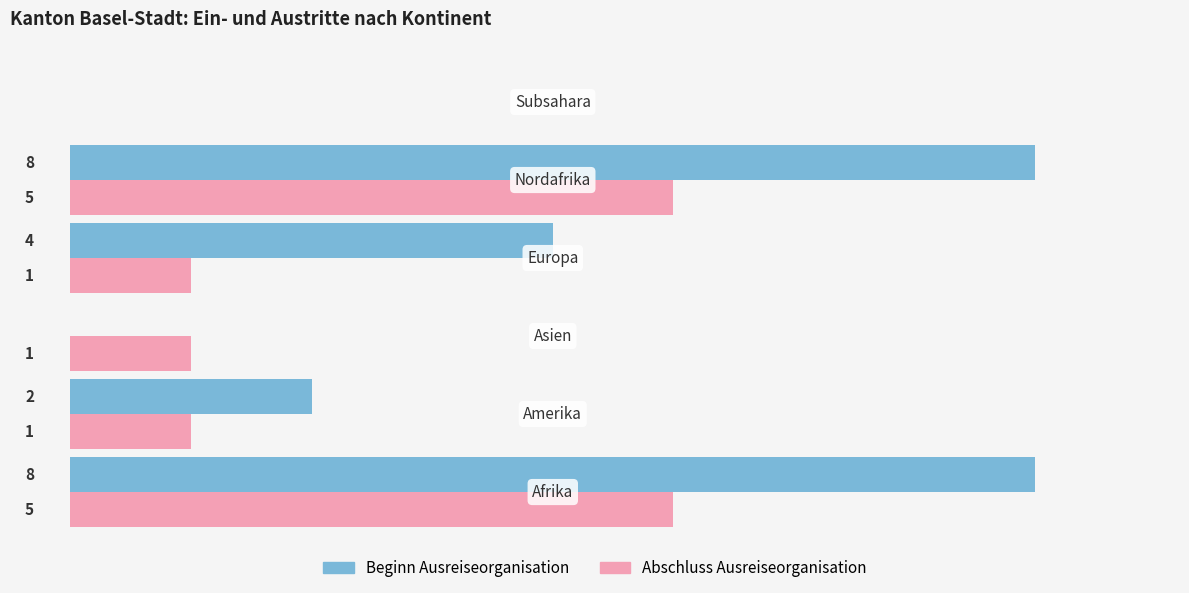

How many bars are there in total?

12